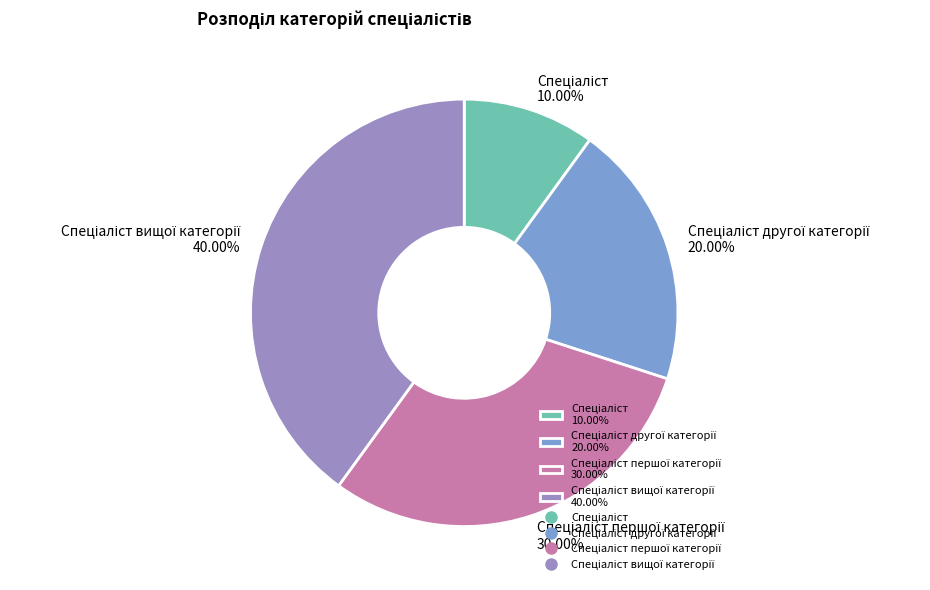

Is there any slice that represents more than half of the pie?

No